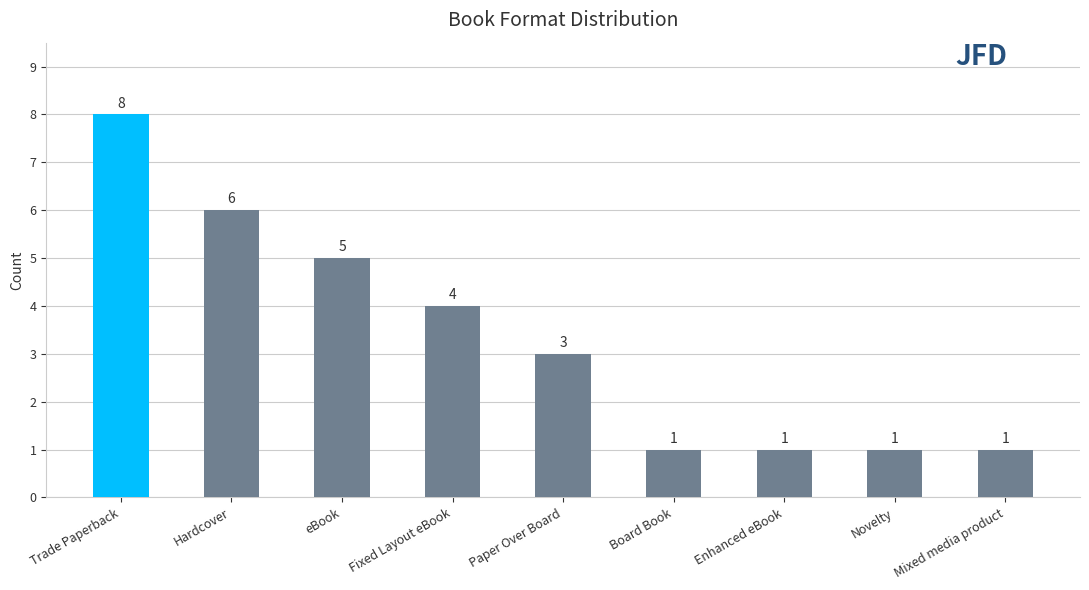

Reading left to right, extract all data points from this chart.

Trade Paperback=8	Hardcover=6	eBook=5	Fixed Layout eBook=4	Paper Over Board=3	Board Book=1	Enhanced eBook=1	Novelty=1	Mixed media product=1